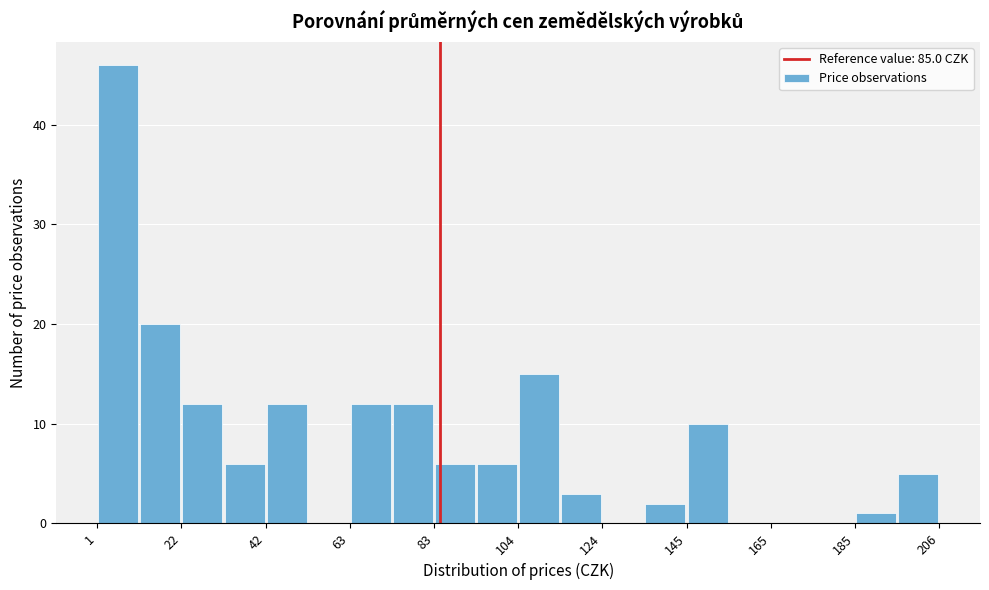

Read against the x-axis, roughly where is the centre of the tallest bar?

5